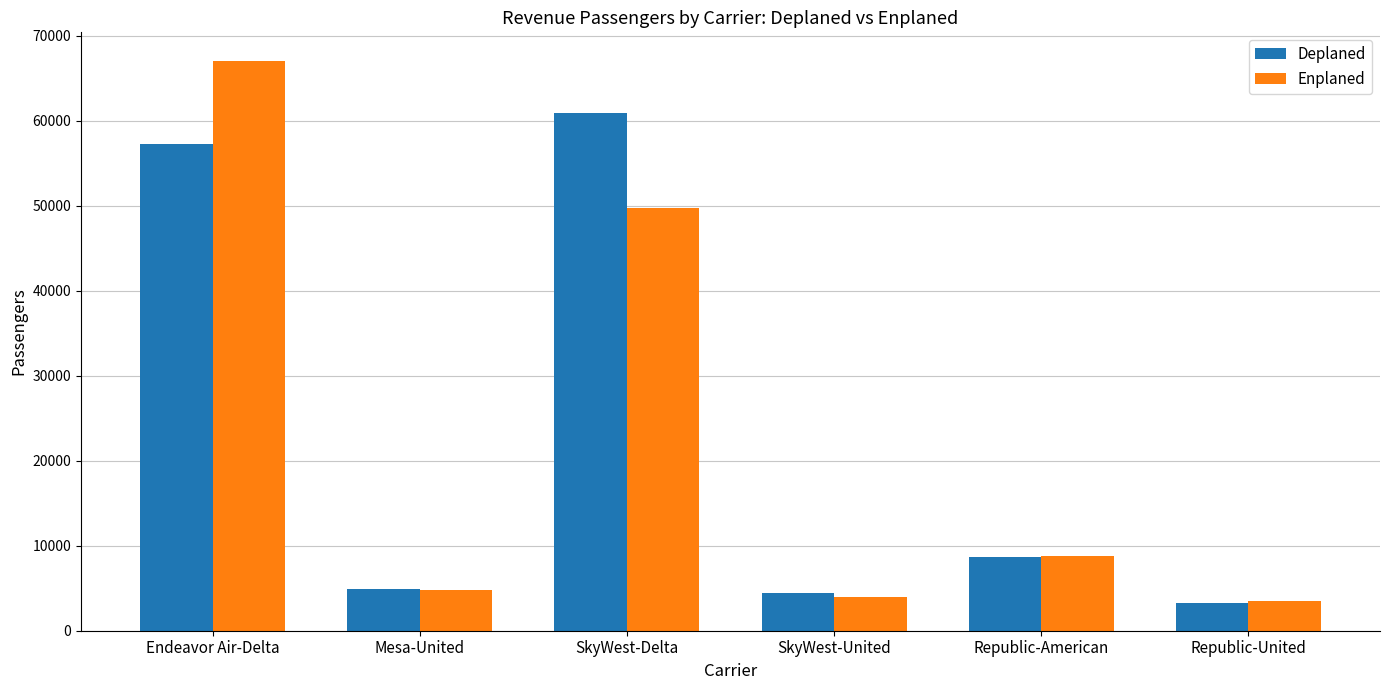

Rank the series by their maximum value, from highest to lowest.

Enplaned, Deplaned